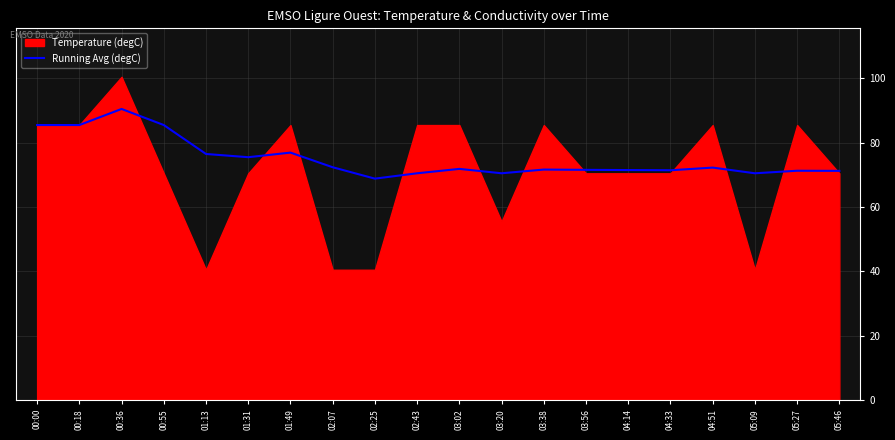

Which label corresponds to the smallest value in the chart?

02:25